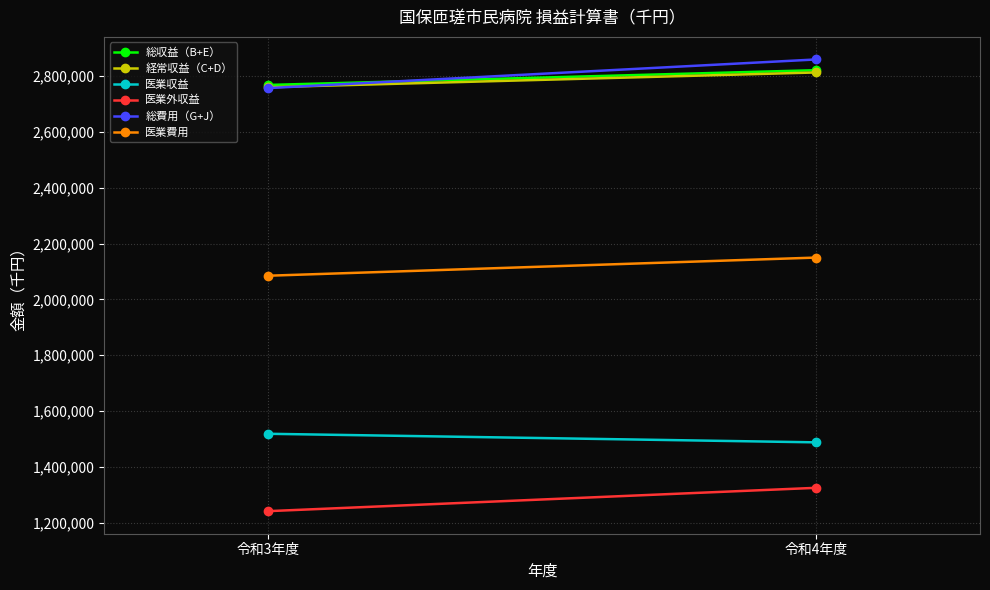

Count the 医業費用 values in the range 2084978 to 2149920.

2